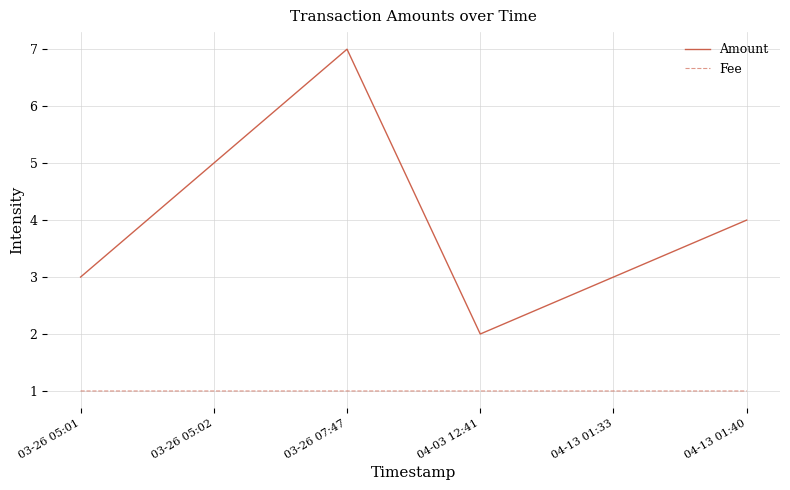

What is the difference between the maximum and minimum values in the Amount series?

5.0